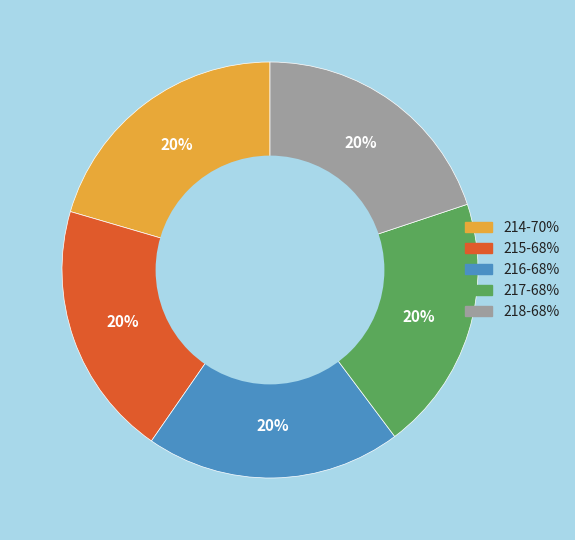

What is the ratio of the value at 216 to the value at 217?

1.0